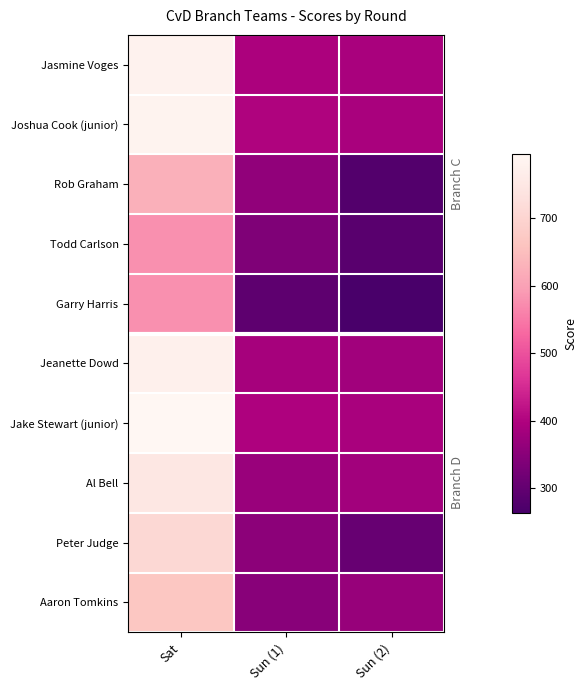

Which series has the largest total across all categories?

Jake Stewart (junior)